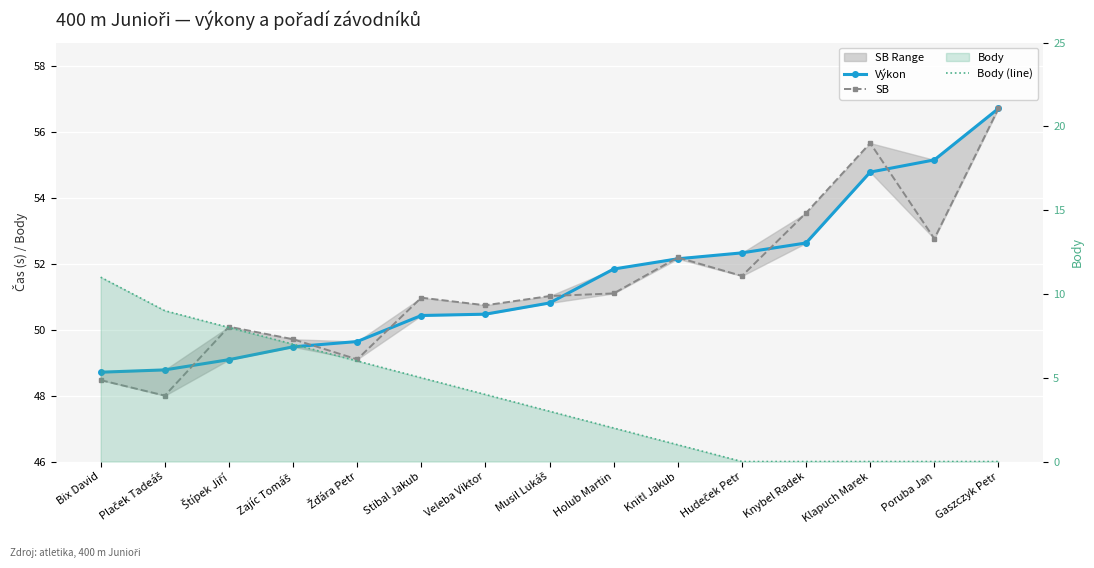

True or false: Body (line) has more than 1 points higher than both neighbors.

False